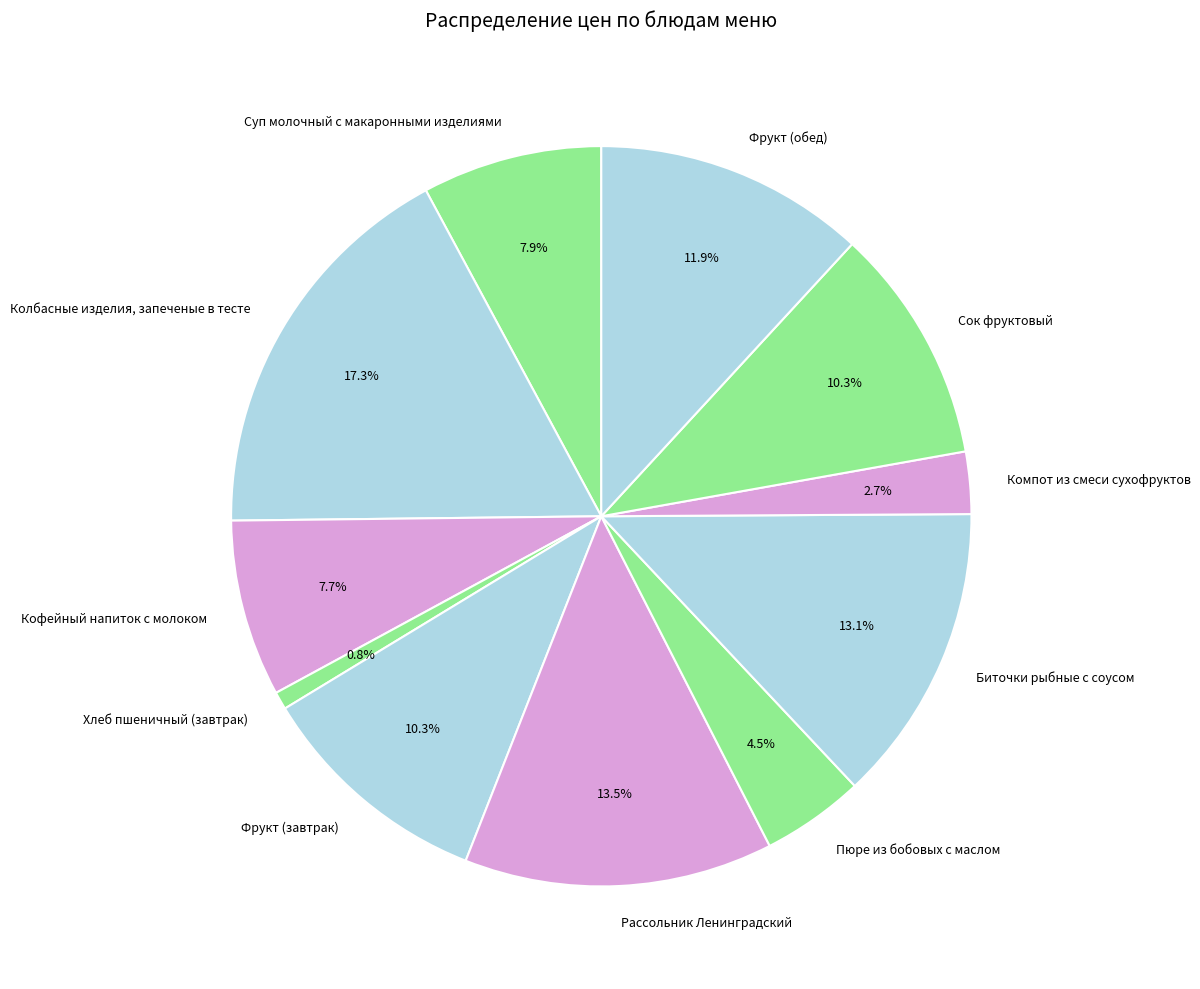

To the nearest percent, what is the combined percentage of Кофейный напиток с молоком and Биточки рыбные с соусом?

21%